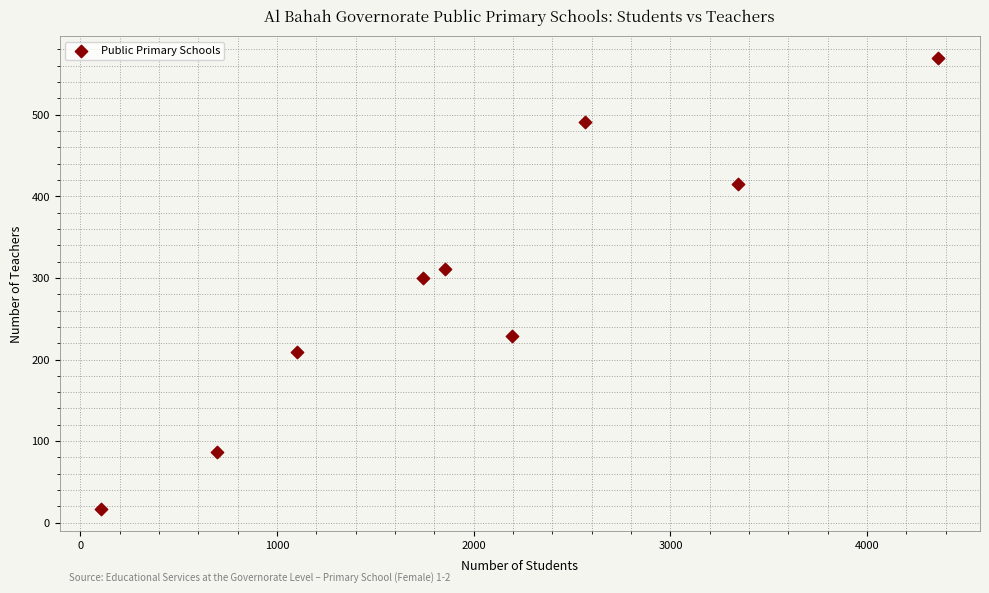

What Y value in the scatter plot is closest to 293?

300